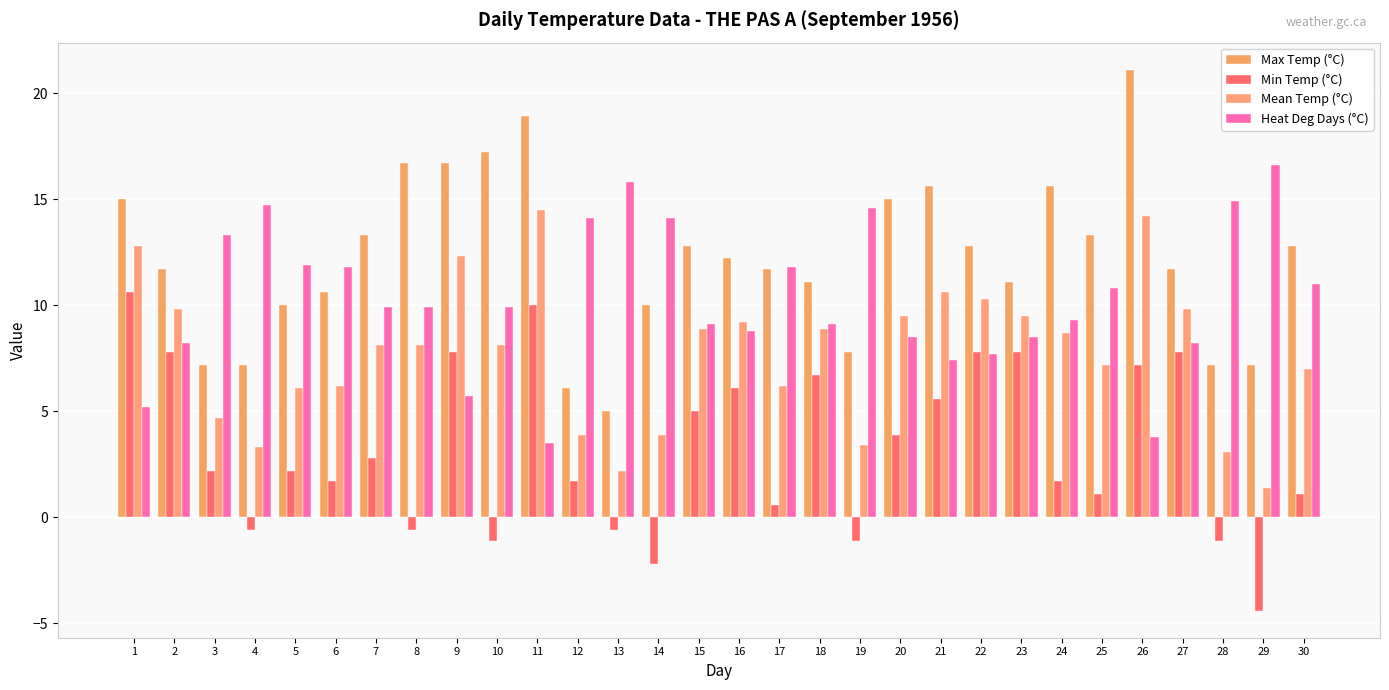

Which series has the widest spread of values?

Max Temp (°C)